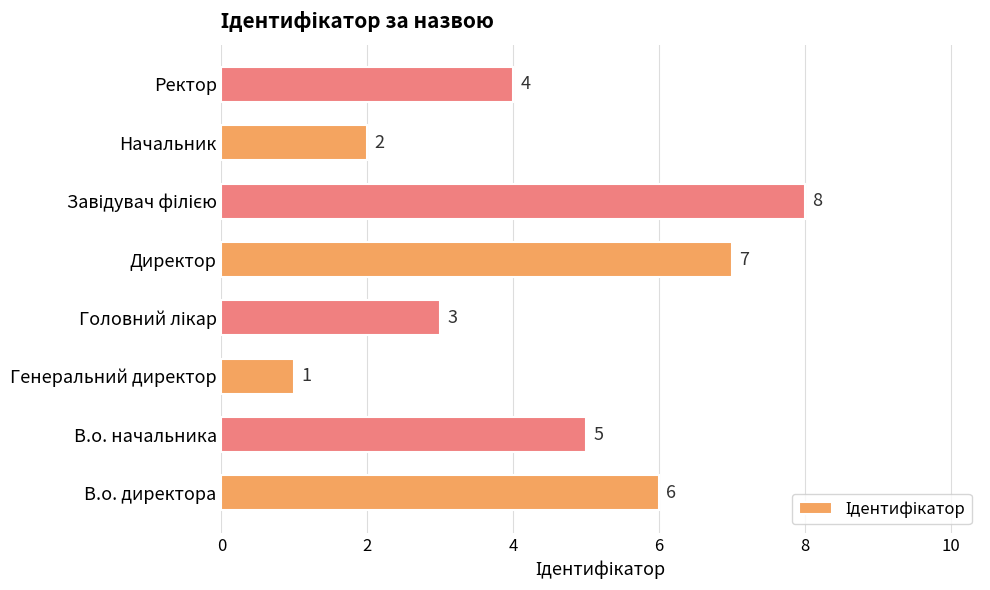

What is the difference between the maximum and minimum values?

7